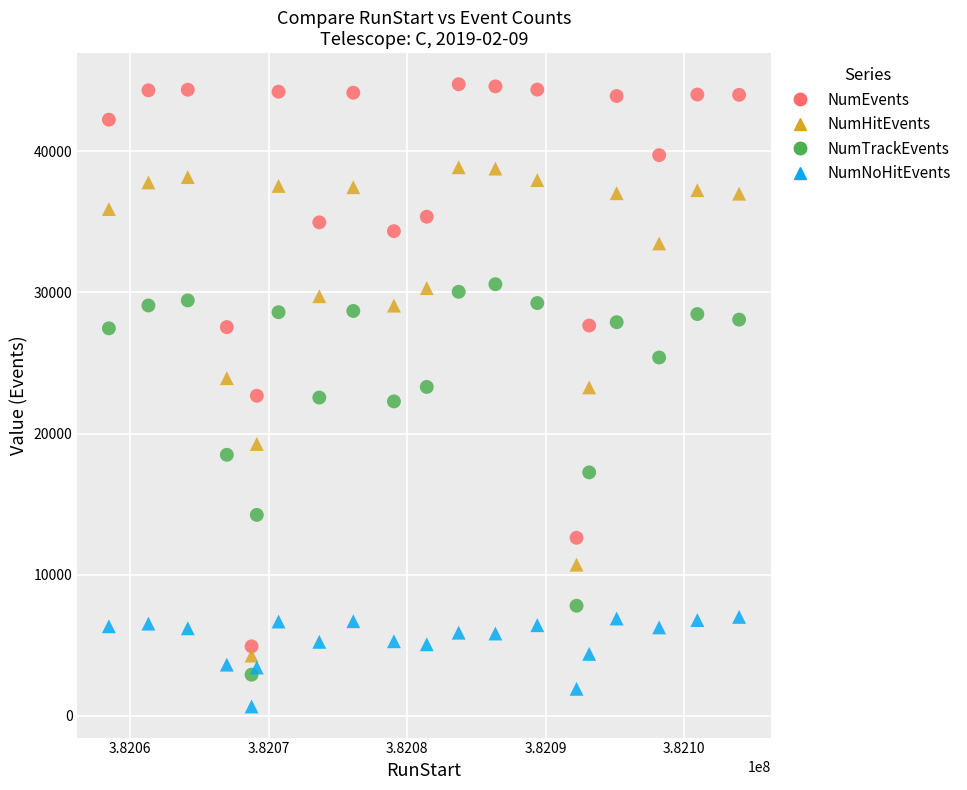

In the NumTrackEvents series, what Y value is closest to 16746?

17247